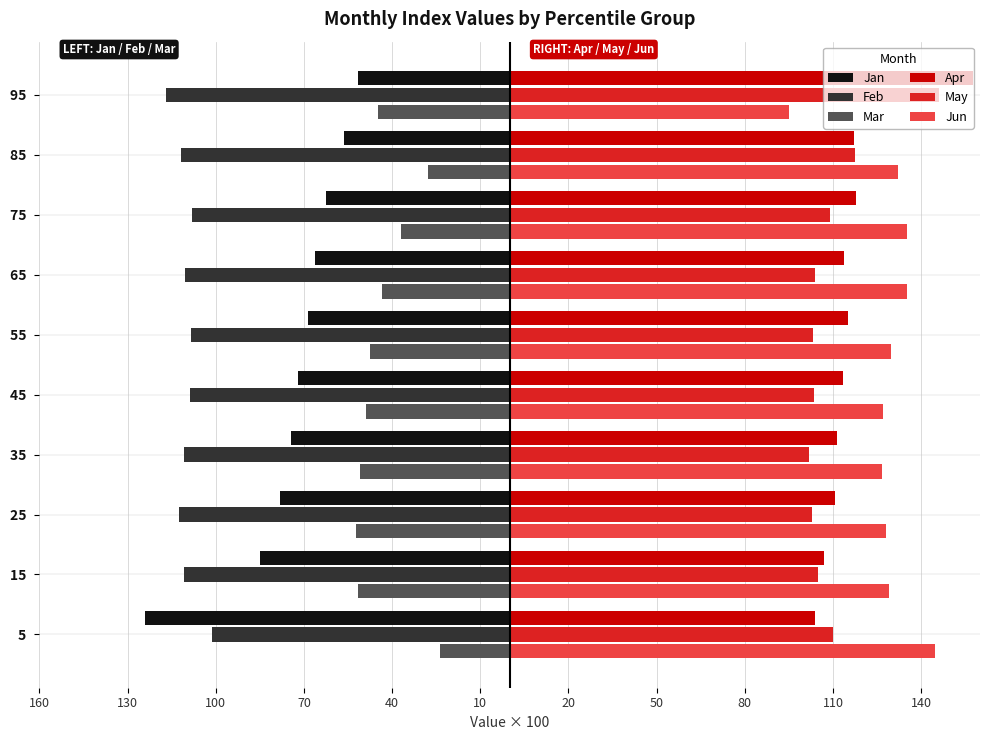

What are all the series names shown in the legend?

Jan, Feb, Mar, Apr, May, Jun